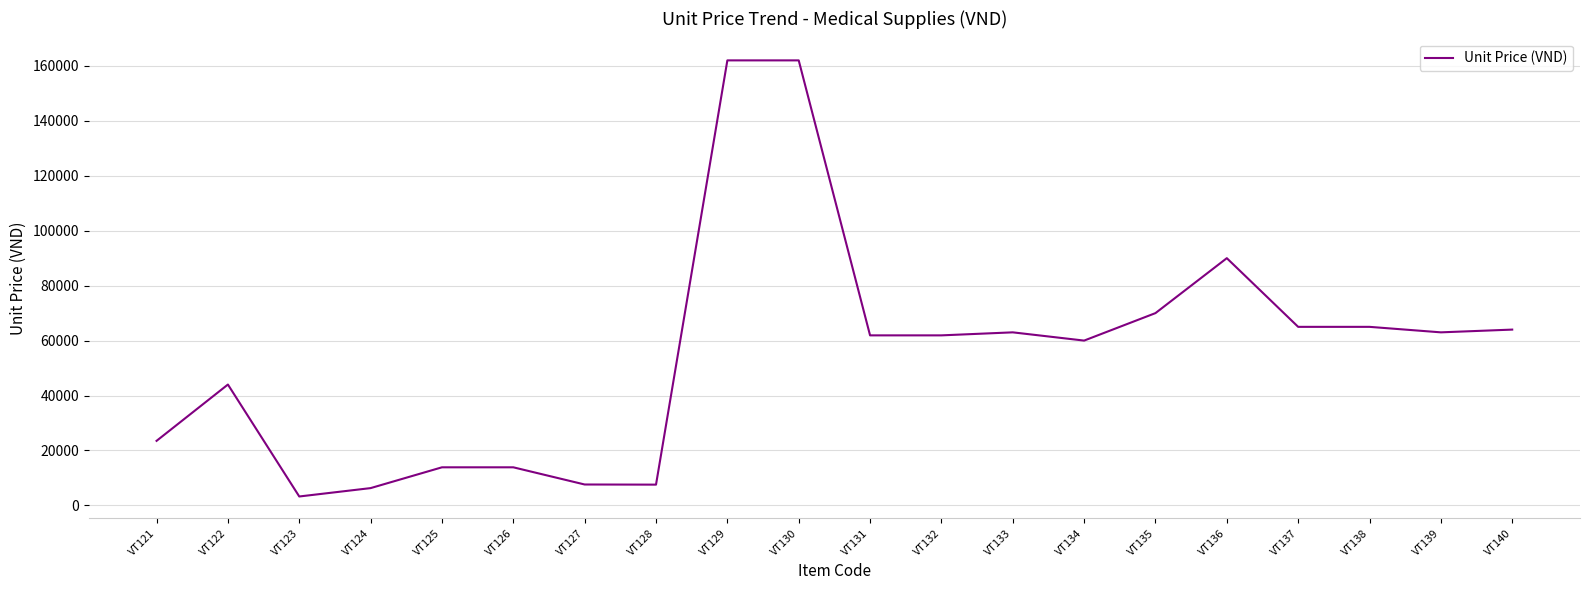

At which label is the value closest to 82625?

VT136